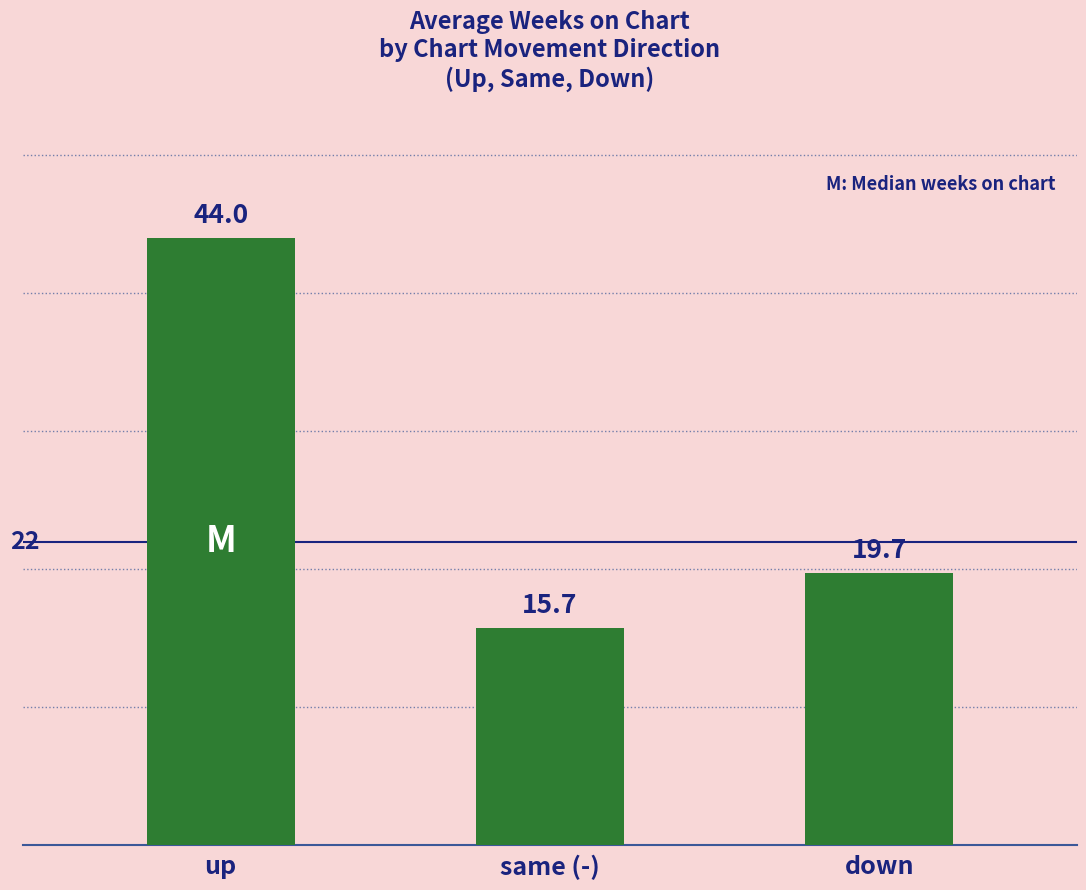

List the labels in order of value, smallest first.

same (-), down, up